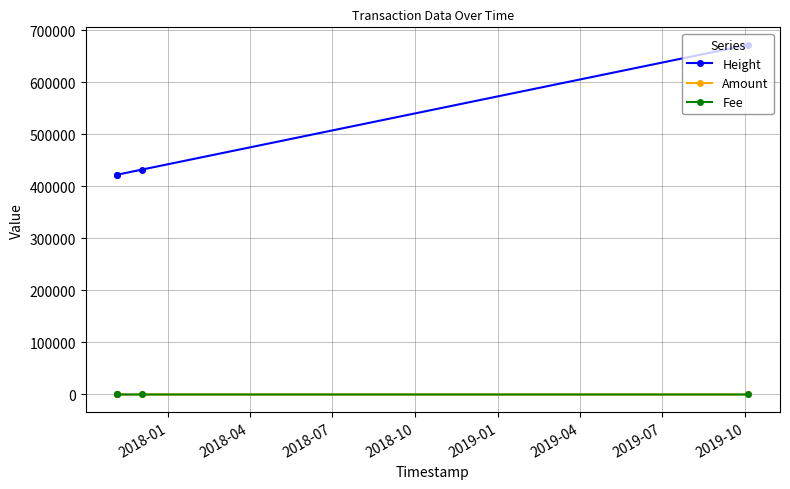

At how many categories does at least one series exceed 94290?

4